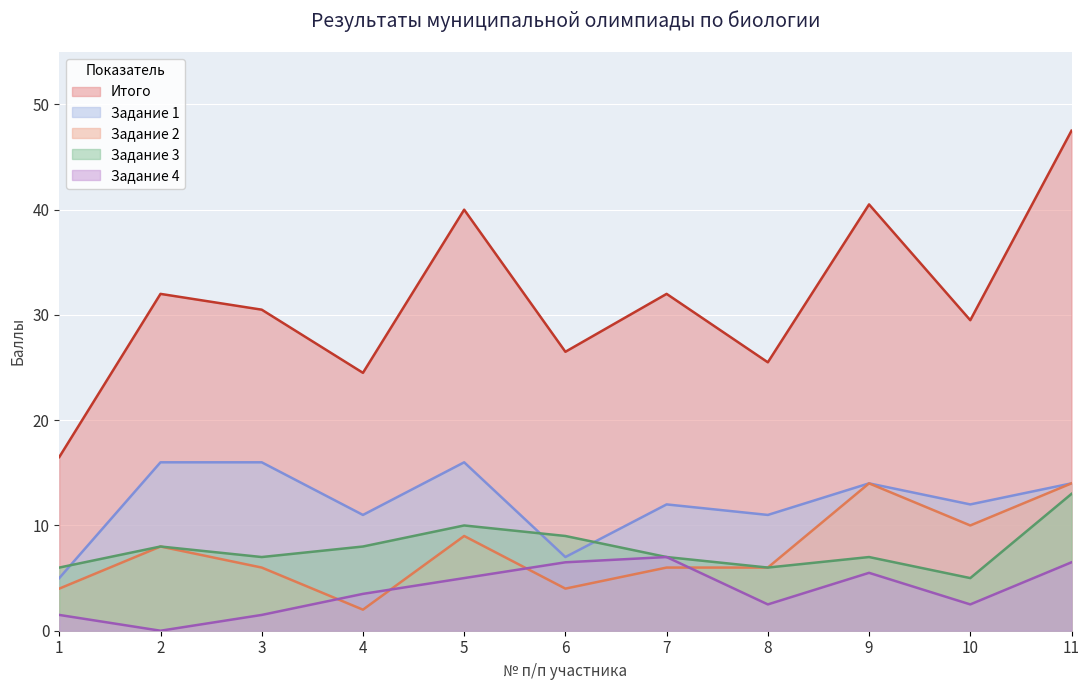

The Итого series shows 65.8 at 11. True or false?

False